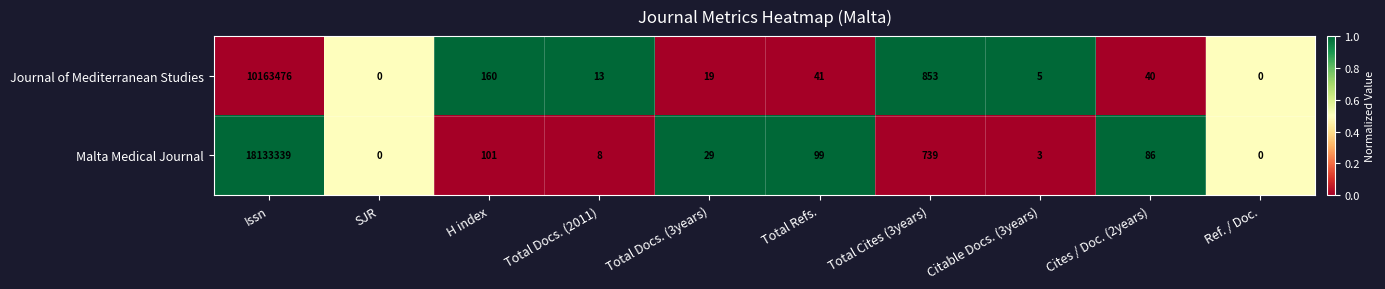

Which series has the widest spread of values?

Malta Medical Journal